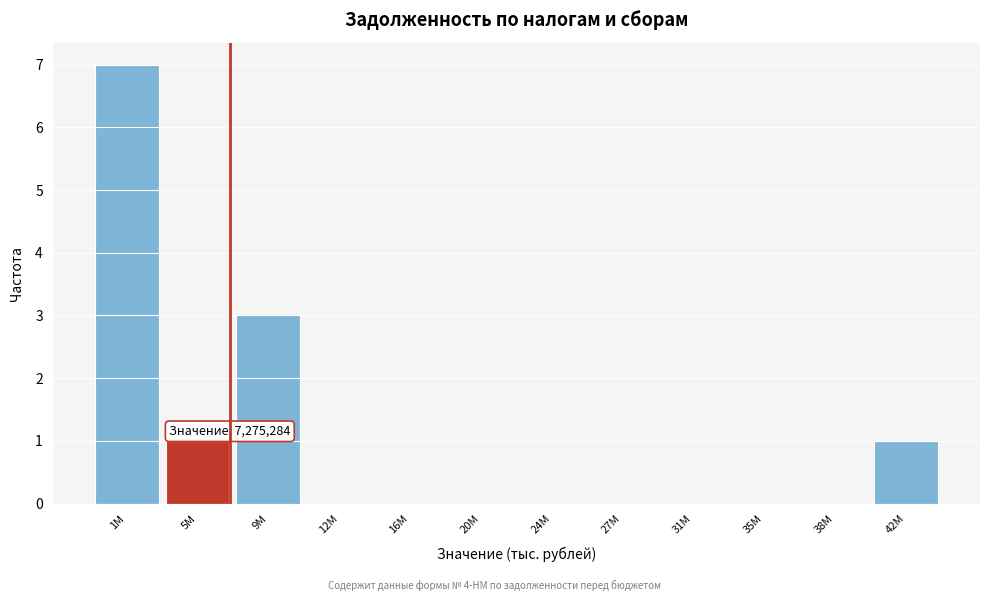

Reading right to left, extract all data points from this chart.

42M=1	38M=0	35M=0	31M=0	27M=0	24M=0	20M=0	16M=0	12M=0	9M=3	5M=1	1M=7